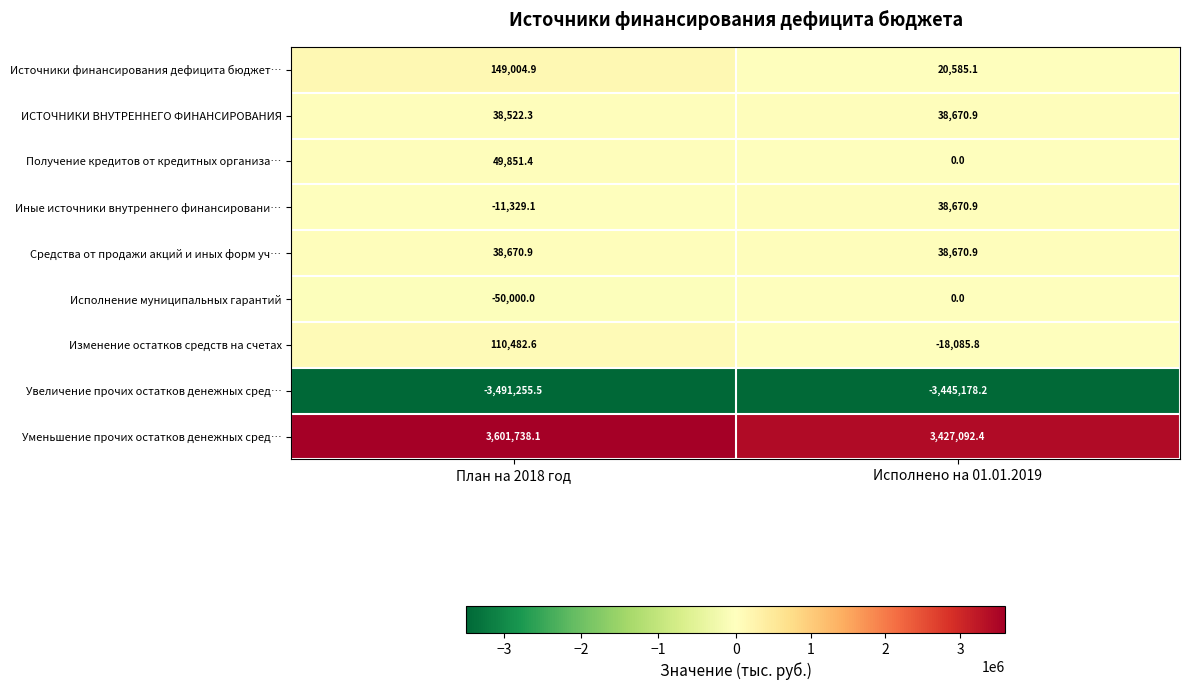

Read the Изменение остатков средств на счетах value at План на 2018 год.

110482.6